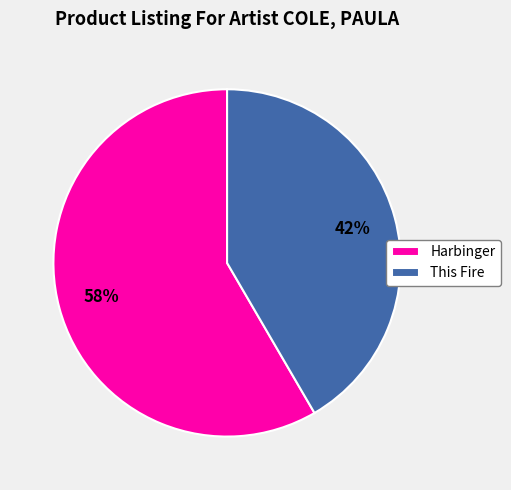

What is the majority slice?

Harbinger